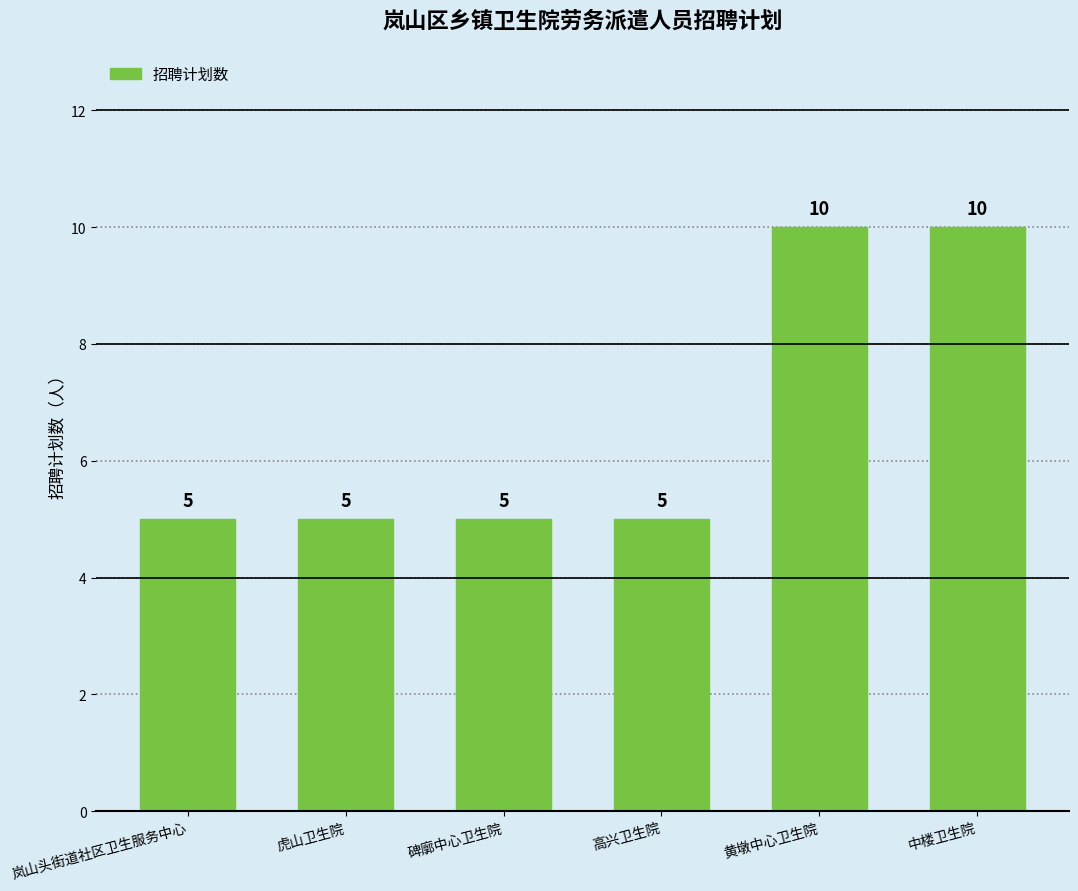

Is it true that the value at 虎山卫生院 is 5?

True